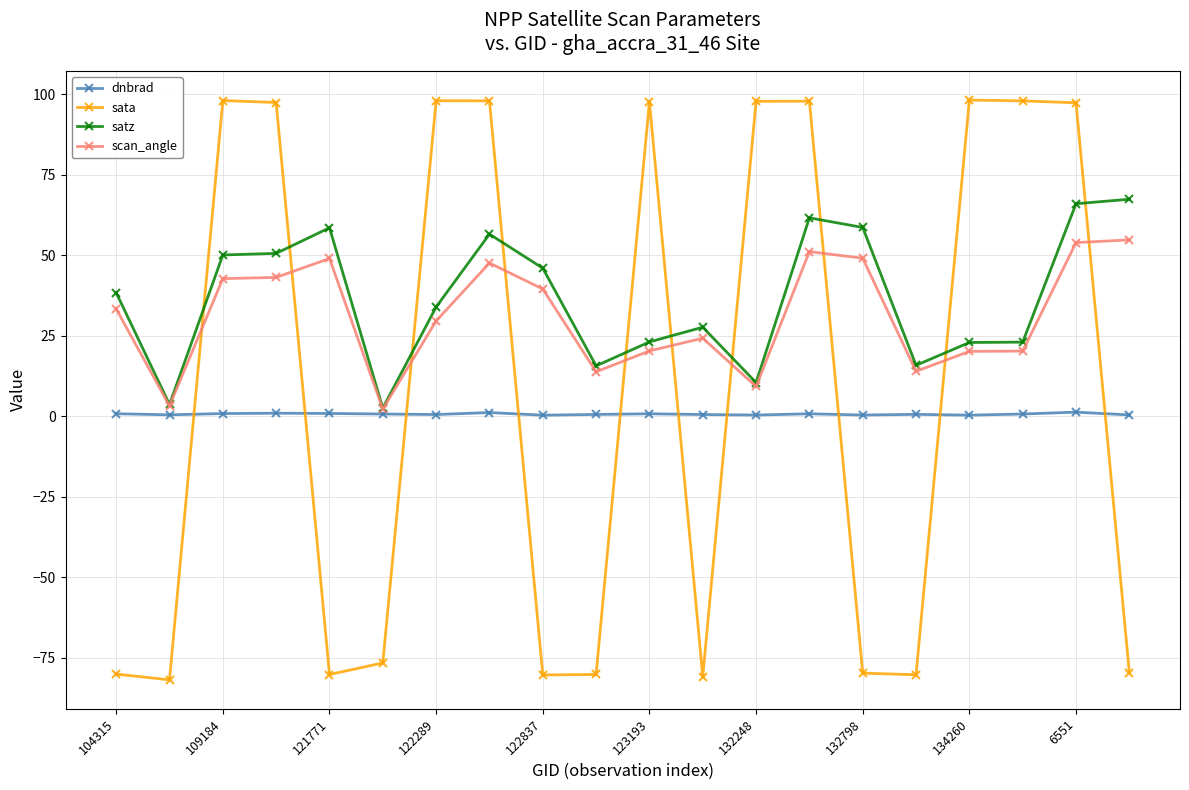

Rank the series by their maximum value, from highest to lowest.

sata, satz, scan_angle, dnbrad